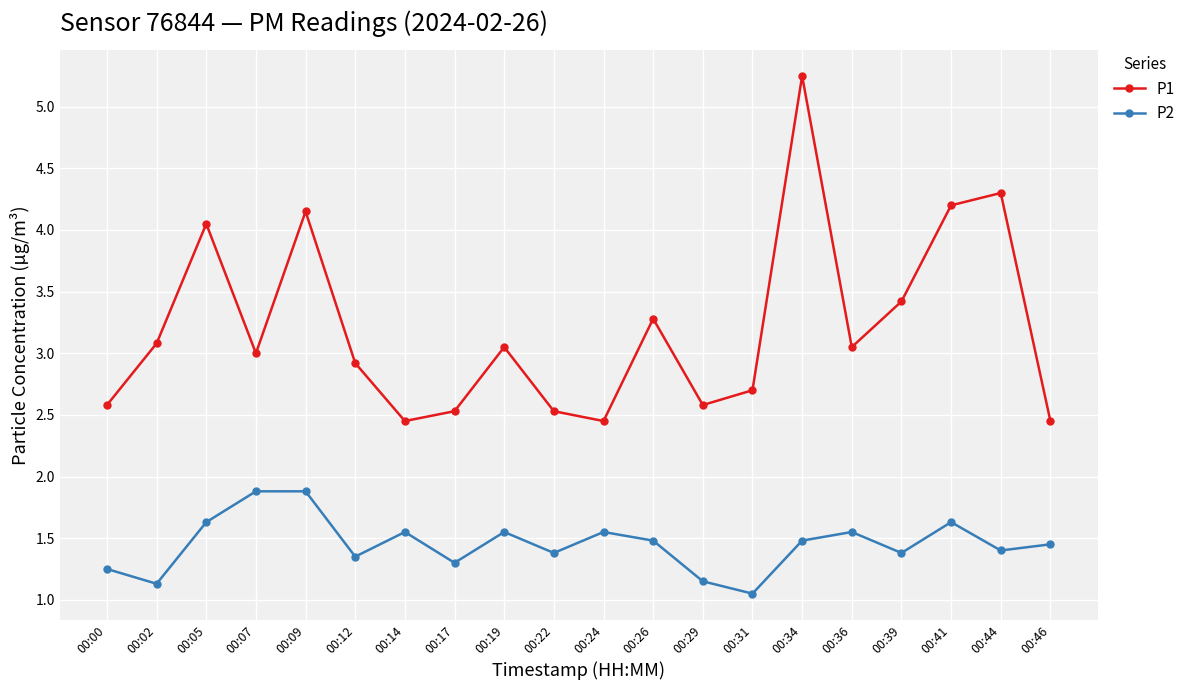

List the series in order of their overall mean, lowest first.

P2, P1